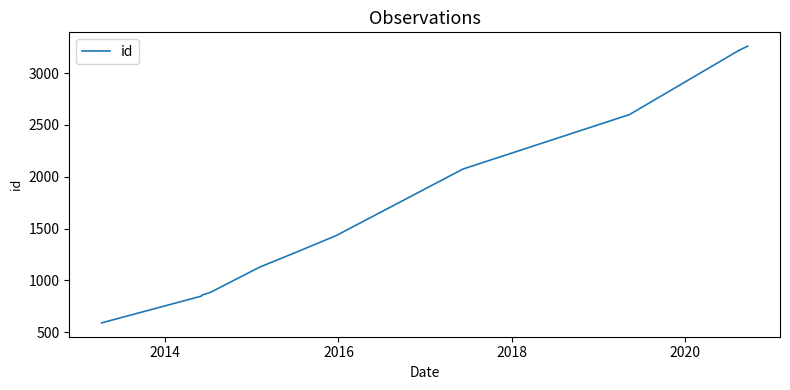

What is the difference between the maximum and minimum values?

2670